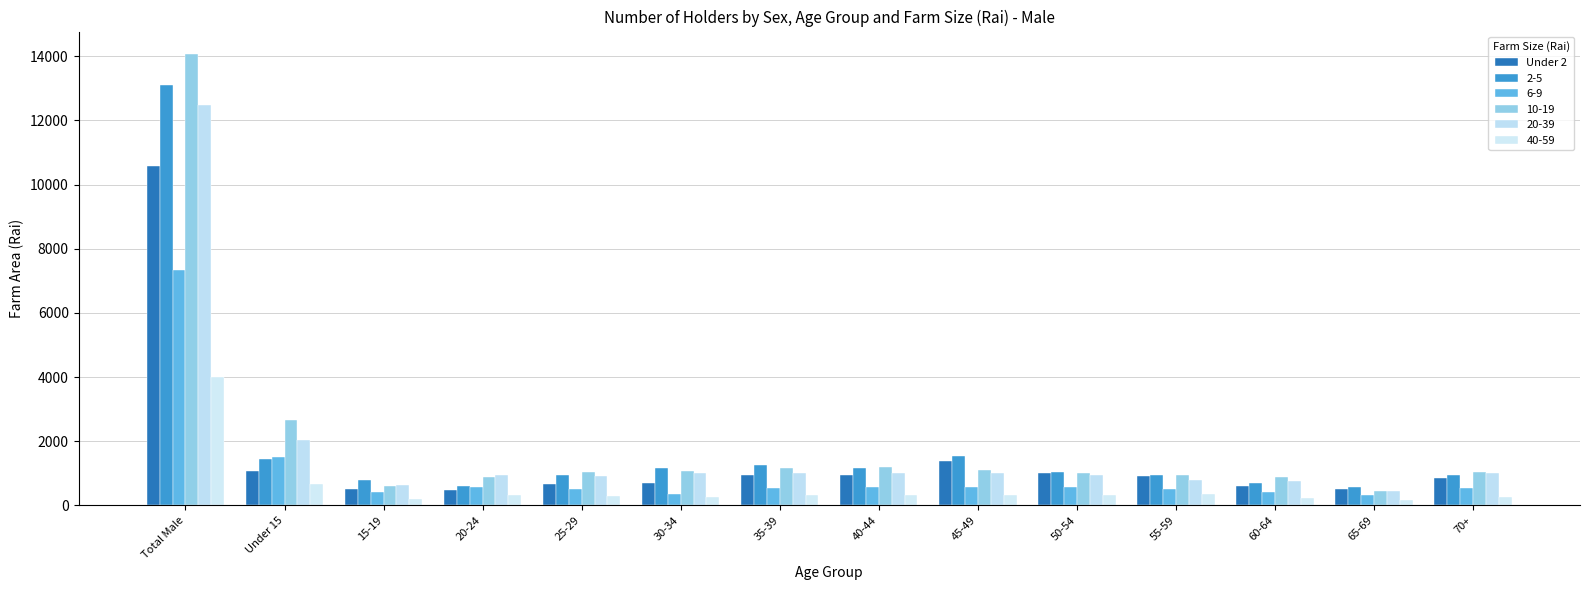

Which has a higher value, 50-54 or 30-34?

50-54